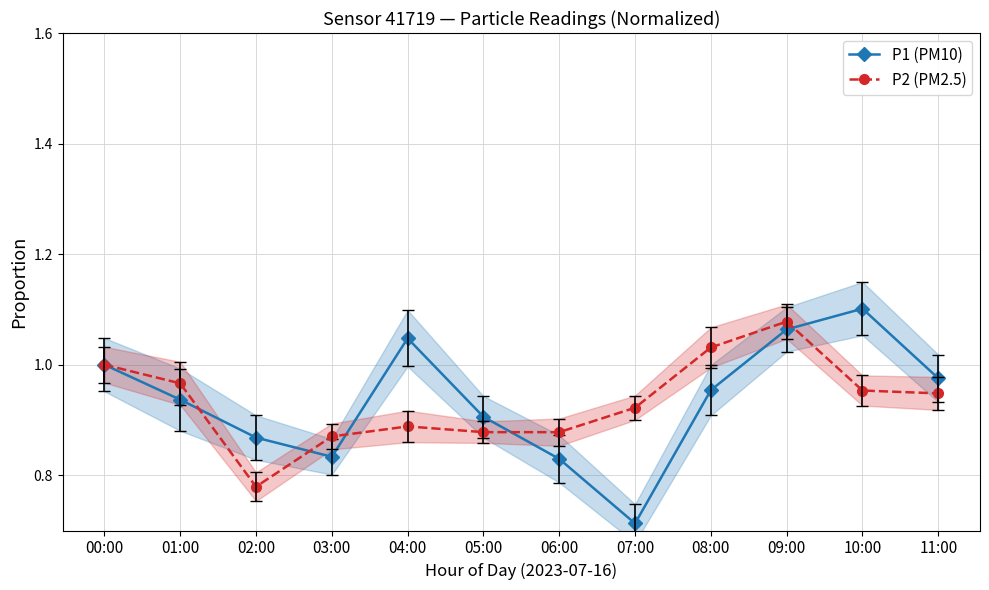

How many interior local valleys does the P2 (PM2.5) series have?

1